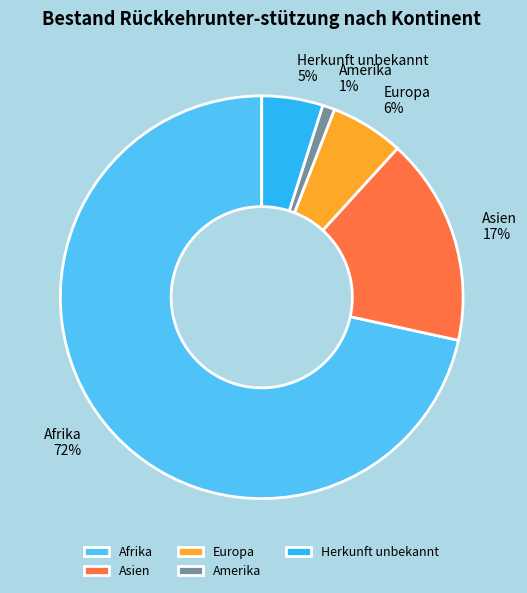

Is there any slice that represents more than half of the pie?

Yes